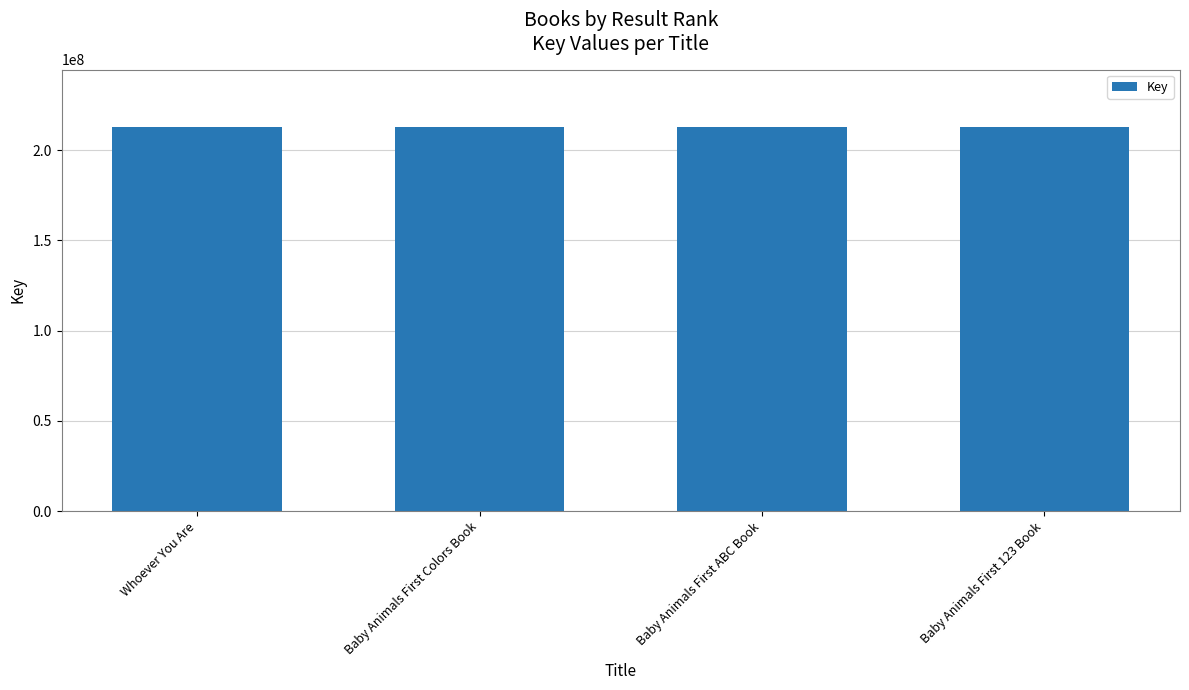

What is the label of the 4th bar from the right?

Whoever You Are